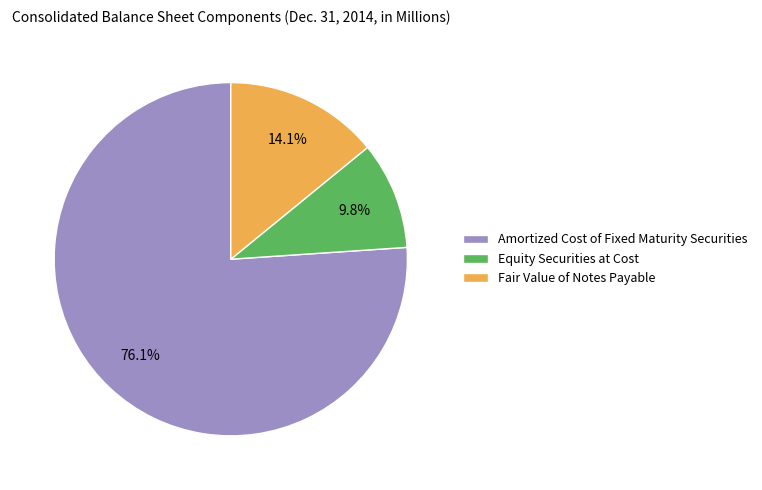

Does Amortized Cost of Fixed Maturity Securities represent more than half of the total?

Yes